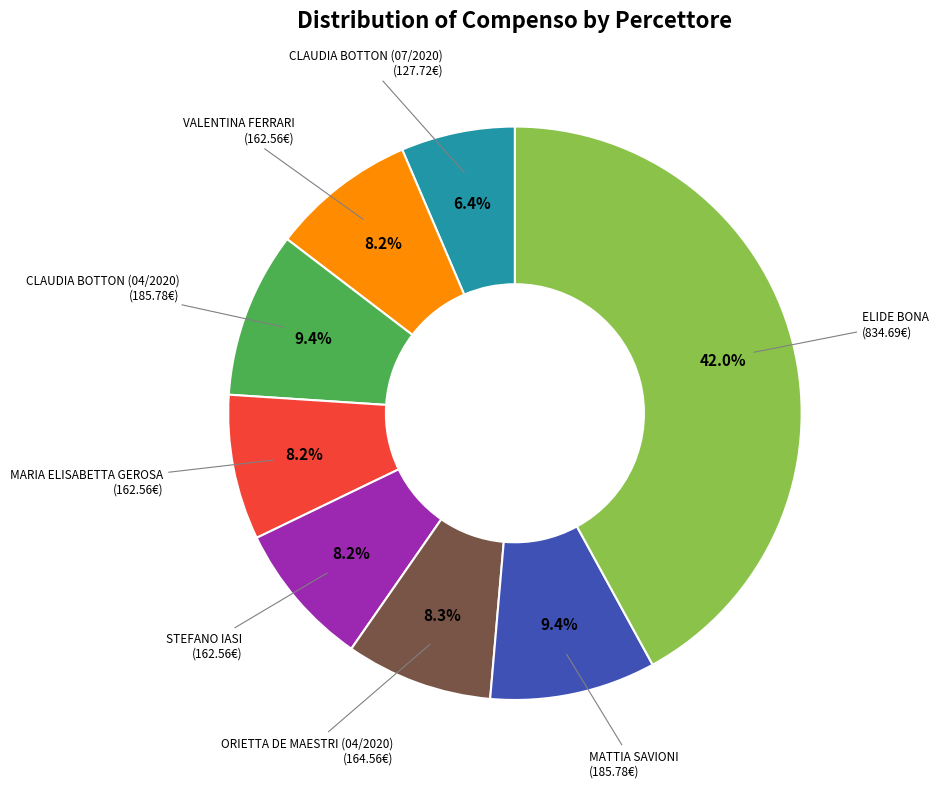

Between STEFANO IASI (162.56€) and CLAUDIA BOTTON (04/2020) (185.78€), which is larger?

CLAUDIA BOTTON (04/2020) (185.78€)